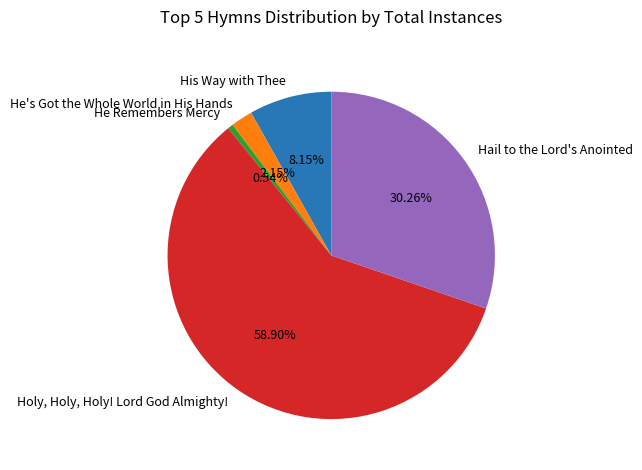

How much of the chart is everything except Hail to the Lord's Anointed?

69.7%